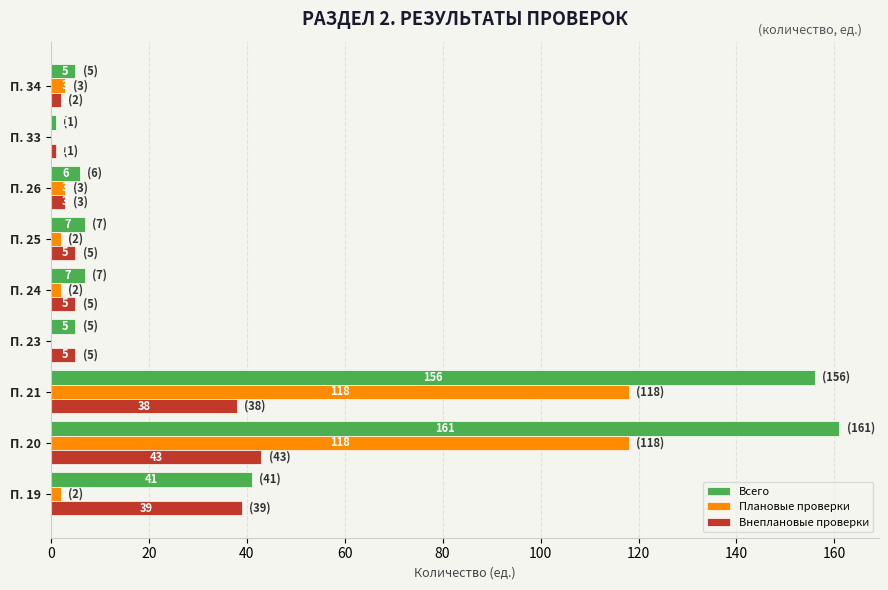

Which series has the widest spread of values?

Всего